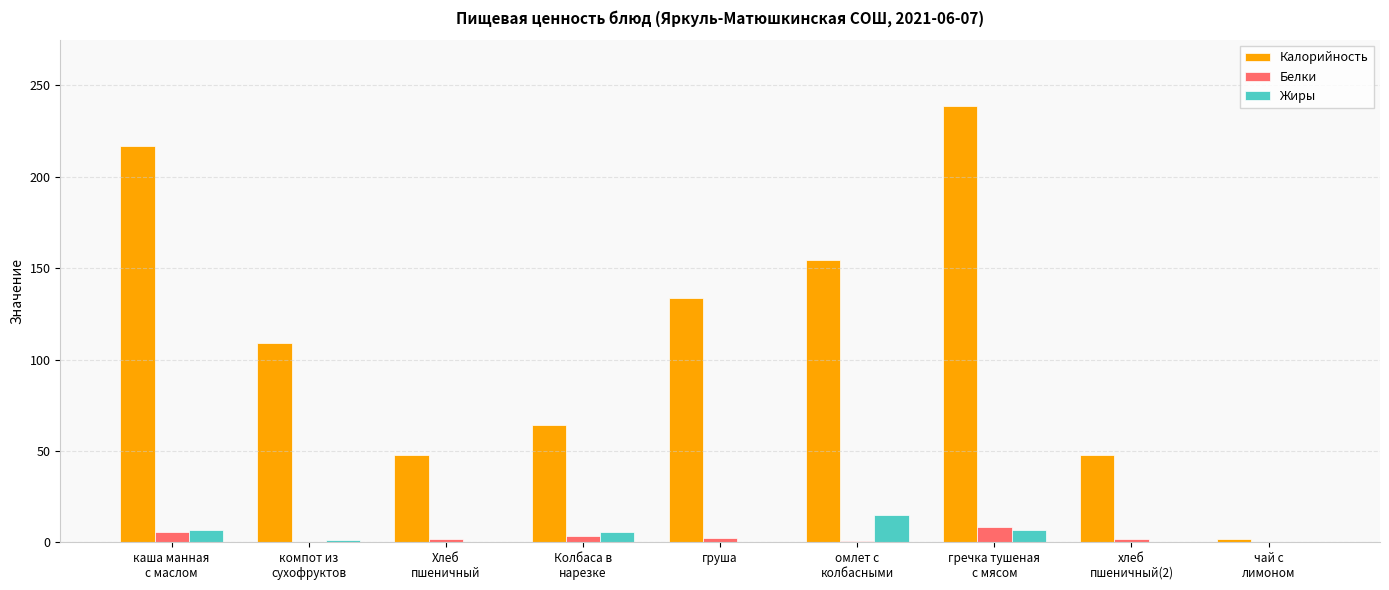

What is the maximum value shown in the chart?

238.9